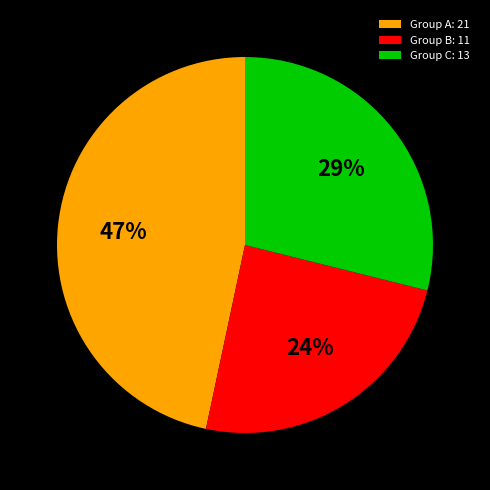

To the nearest percent, what percentage of the pie is Group B: 11?

24%